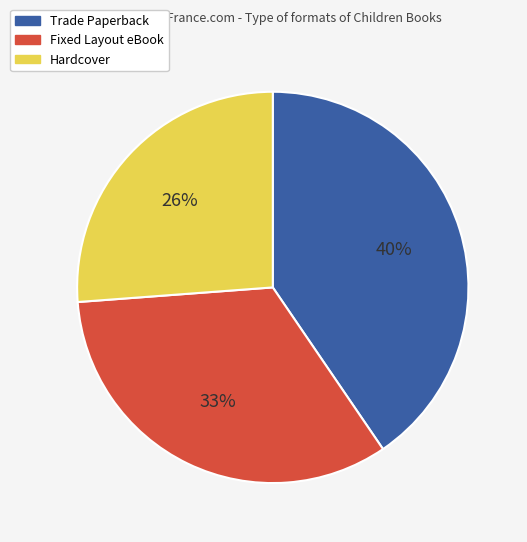

How many slices are in this pie chart?

3